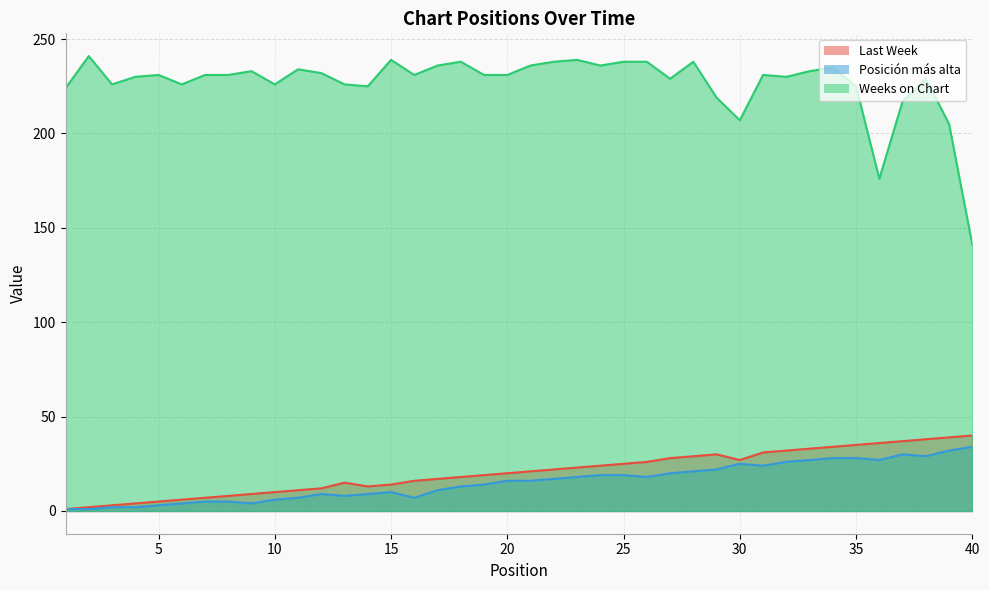

Rank the series at 22 from lowest to highest value.

Posición más alta, Last Week, Weeks on Chart